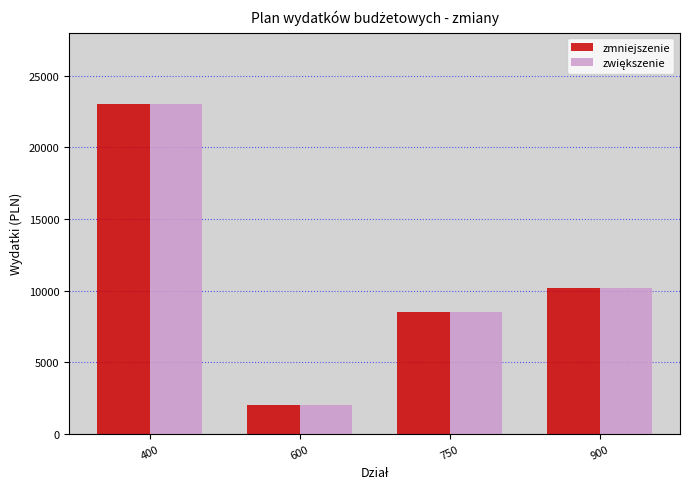

At which category is the sum across all series the highest?

400